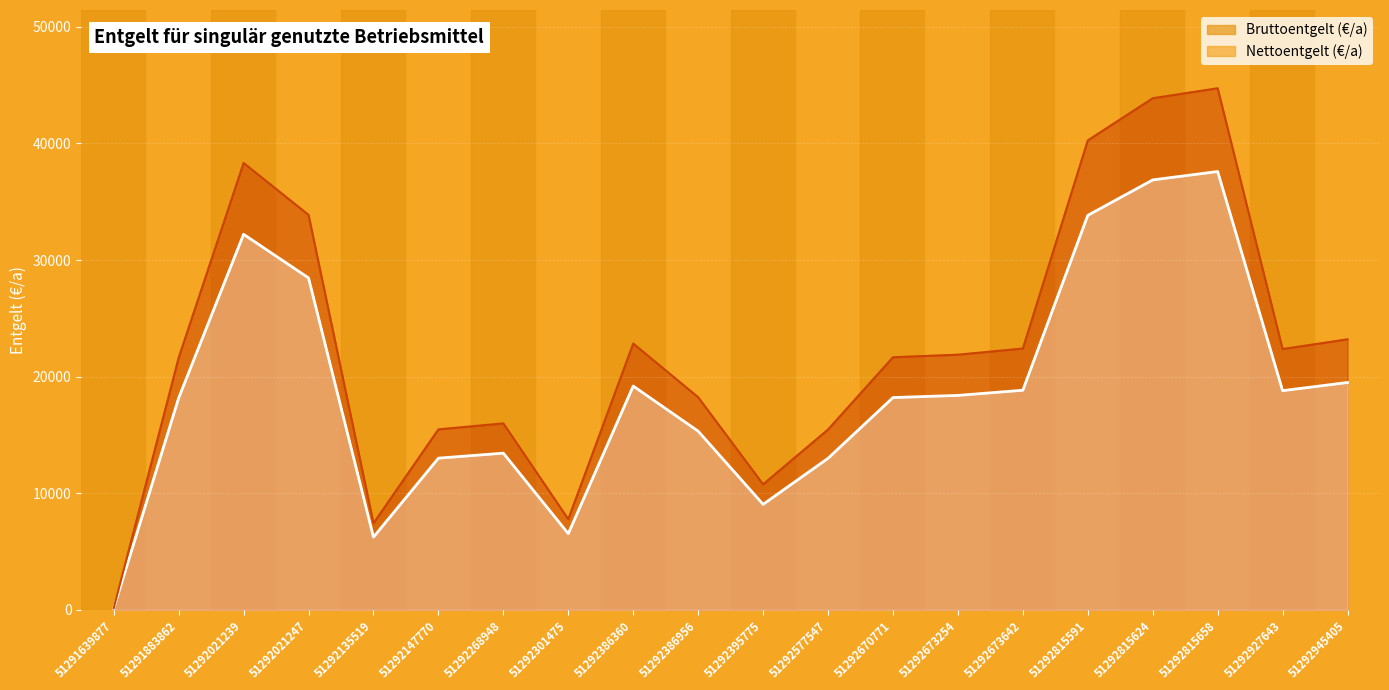

What is the sum of the Nettoentgelt values at 51292670771 and 51292945405?

37702.7